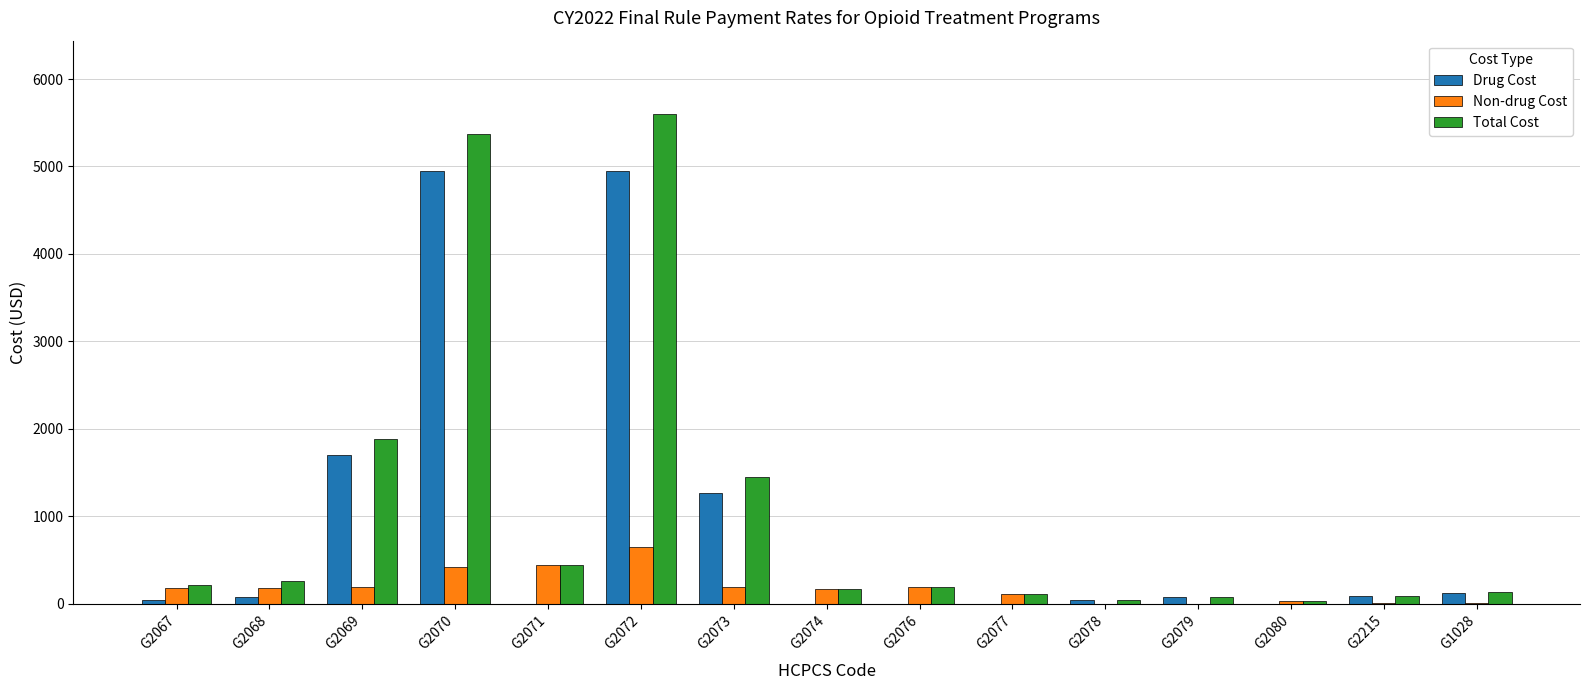

How many values in the Drug Cost series exceed 78?

8